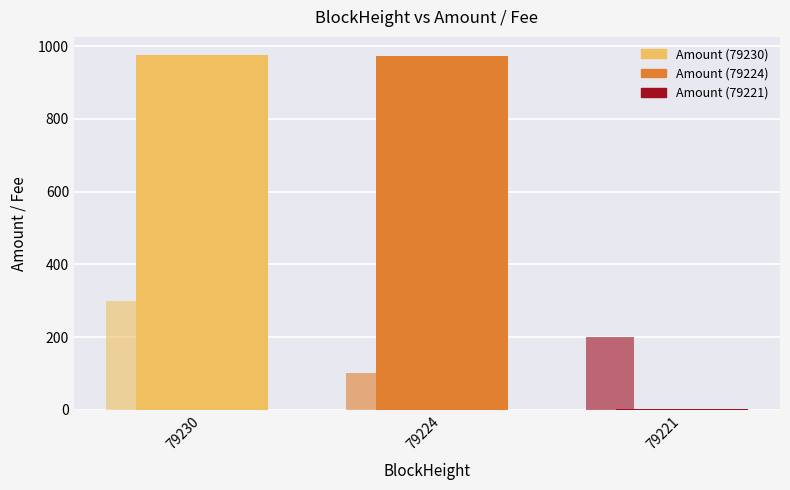

Reading left to right, extract all data points from this chart.

Amount: 79230=976.4	79224=973.9	79221=3.5
Fee (×10000): 79230=300.0	79224=100.0	79221=200.0